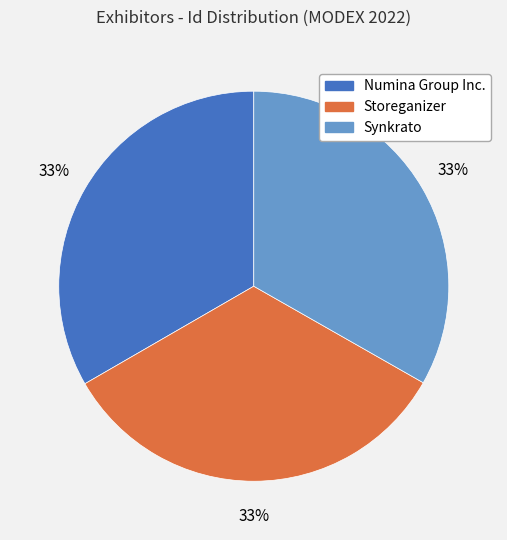

How many segments does this pie chart have?

3